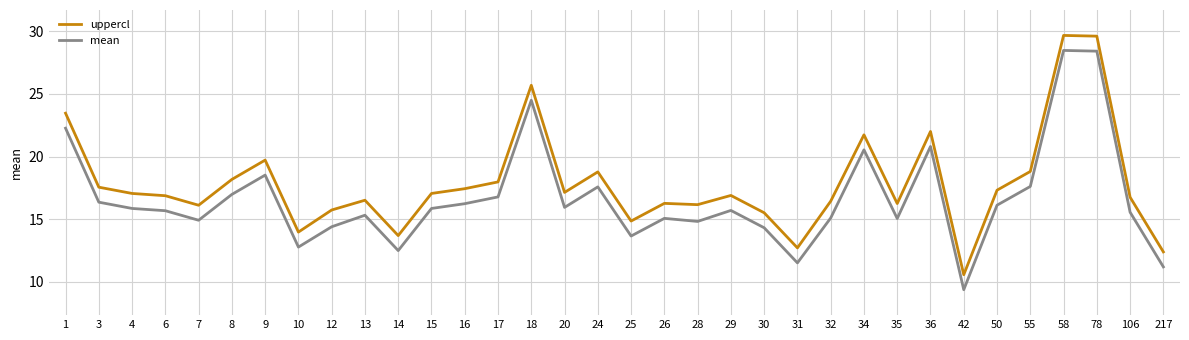

What is the difference between the highest and lowest values at 78?

1.2